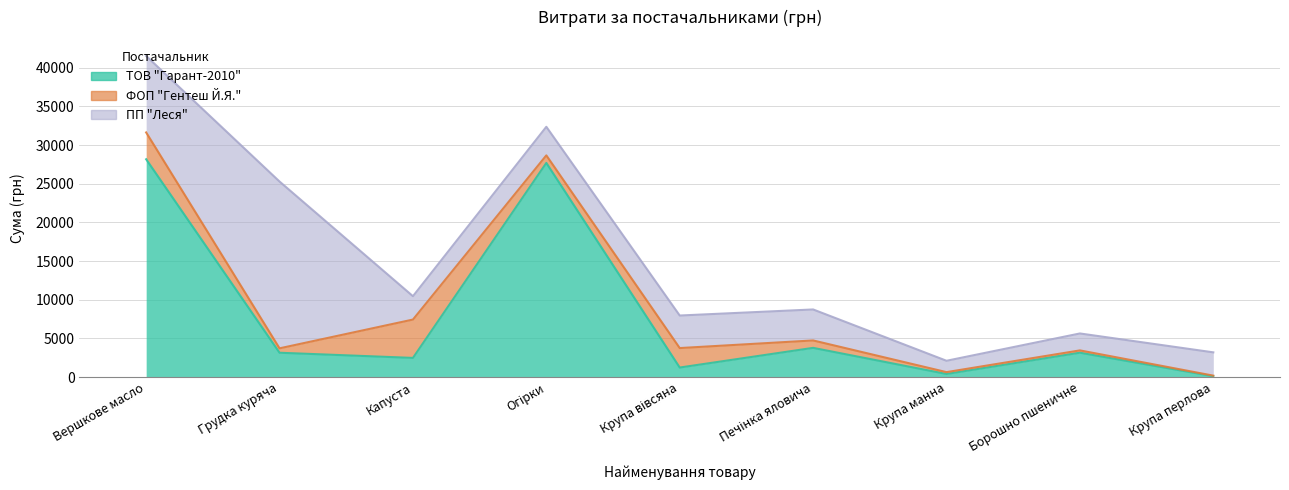

Does the chart have visible grid lines?

Yes